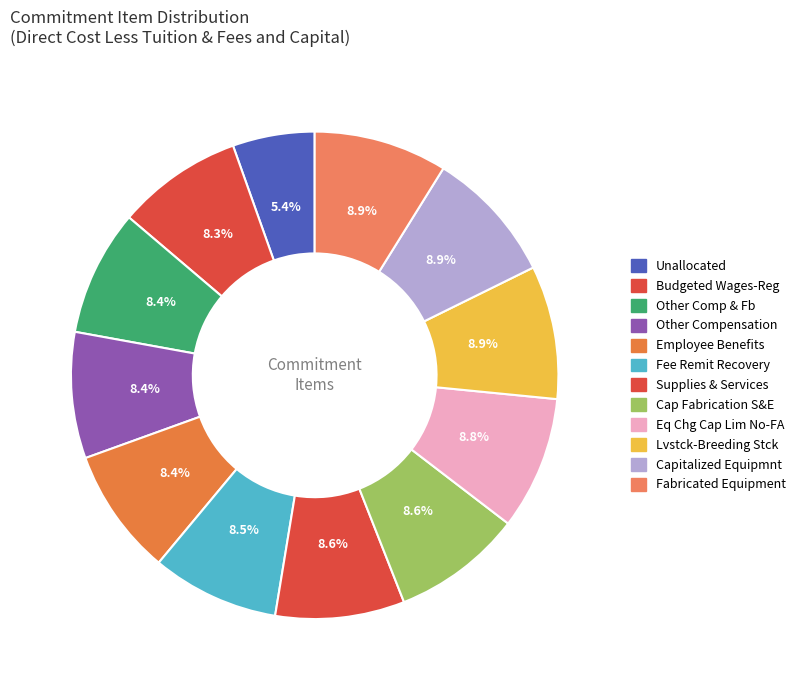

Which slice is the smallest?

Unallocated